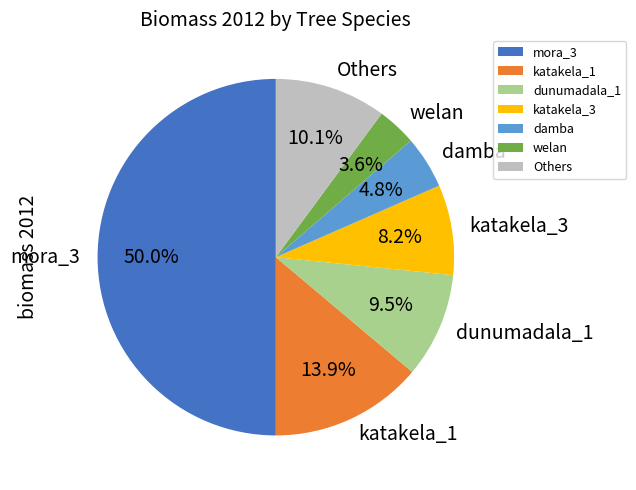

To the nearest percent, what portion does katakela_1 represent?

14%